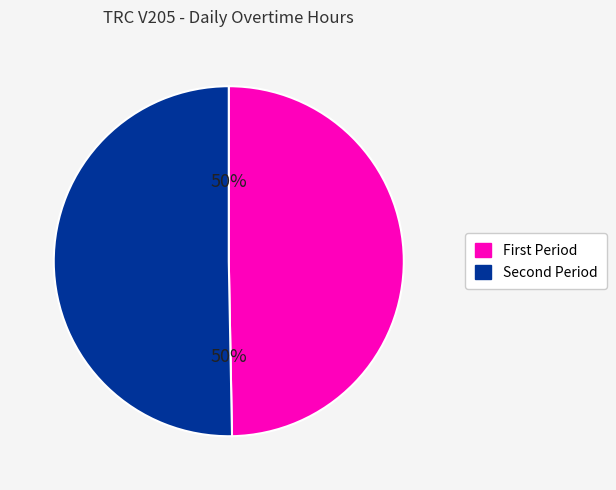

How many slices are in this pie chart?

2